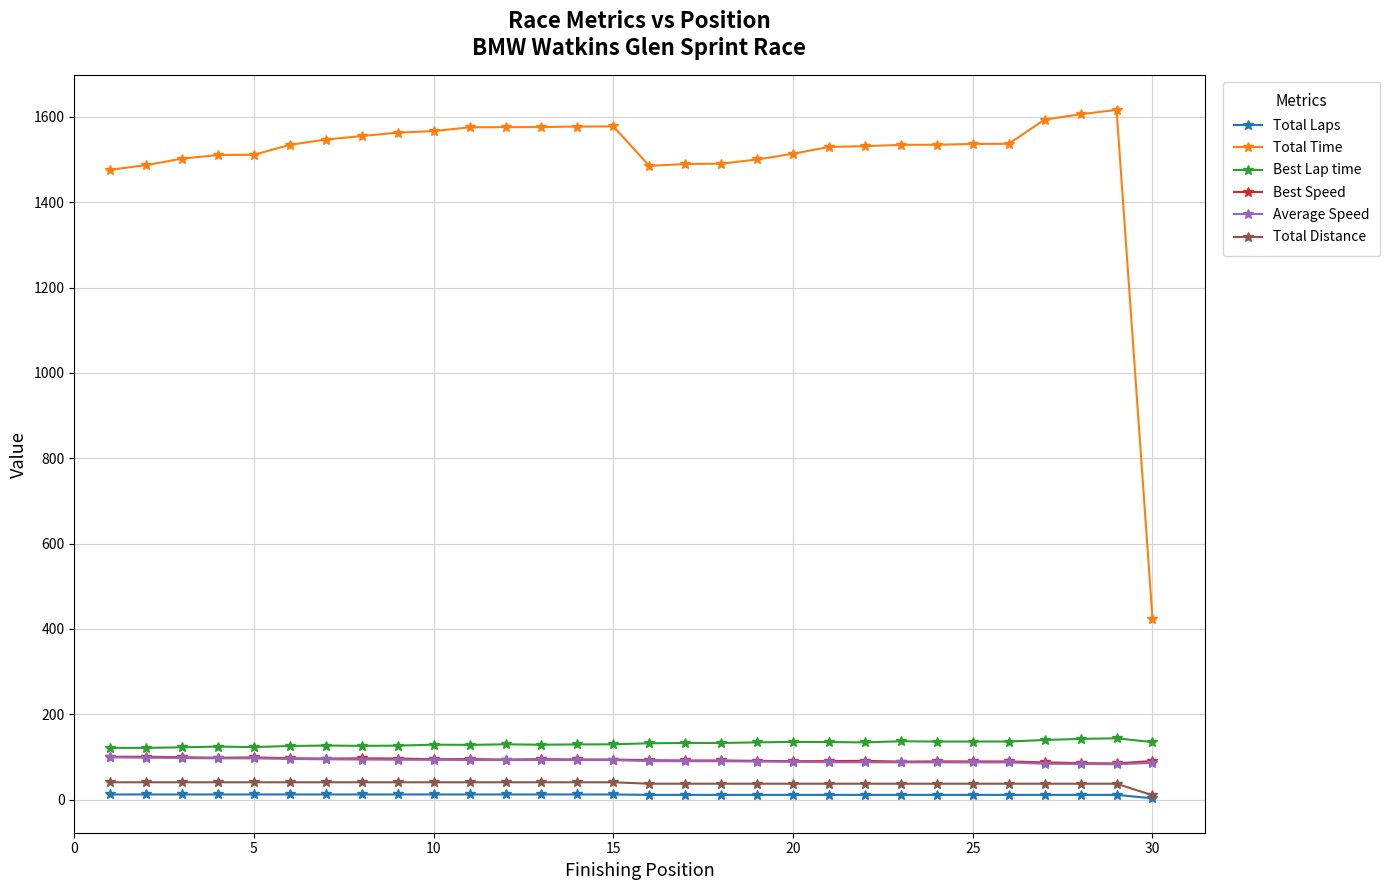

At how many categories does at least one series exceed 198?

30